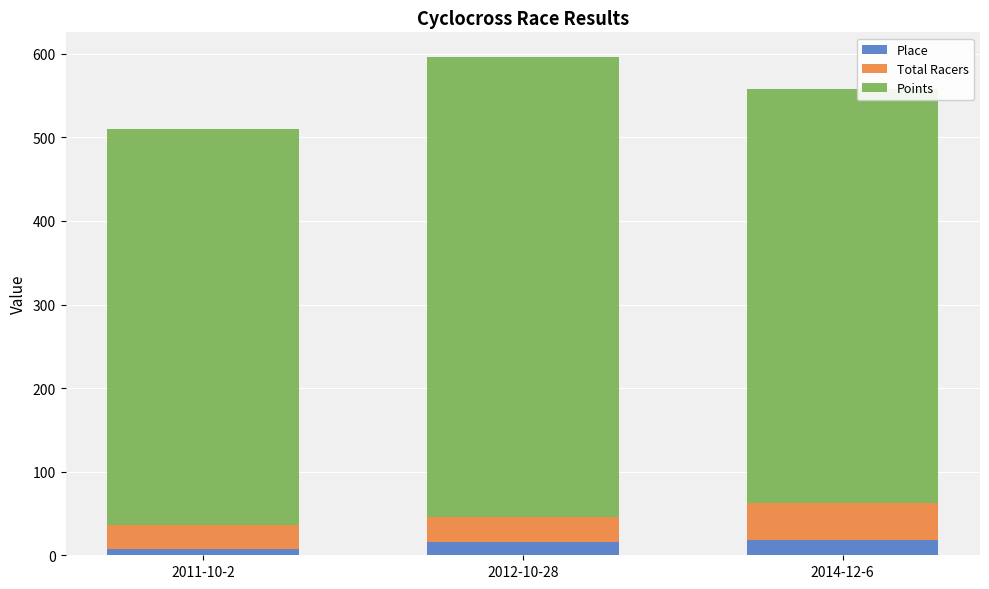

What is the average value of the Place series?

13.7